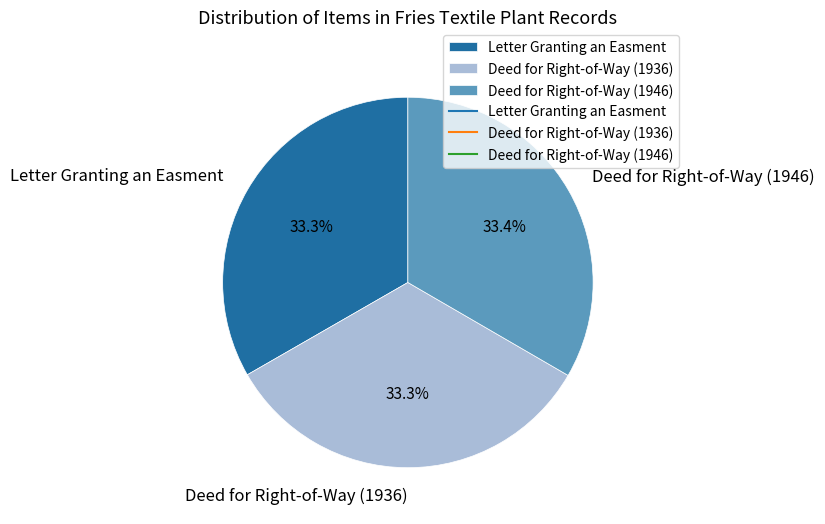

What percentage is NOT represented by Letter Granting an Easment?

66.7%